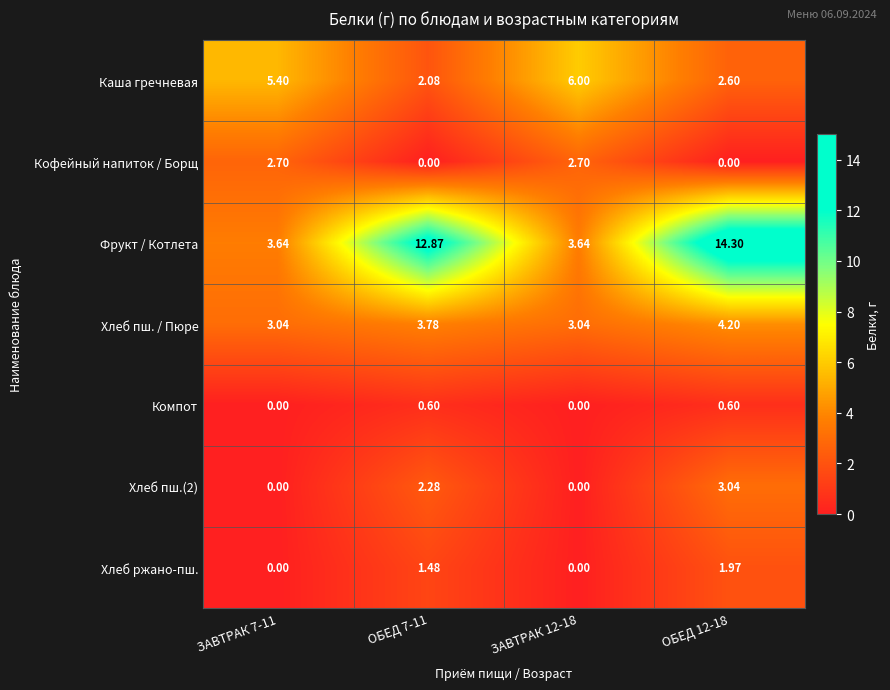

What is the maximum value shown in the chart?

14.3